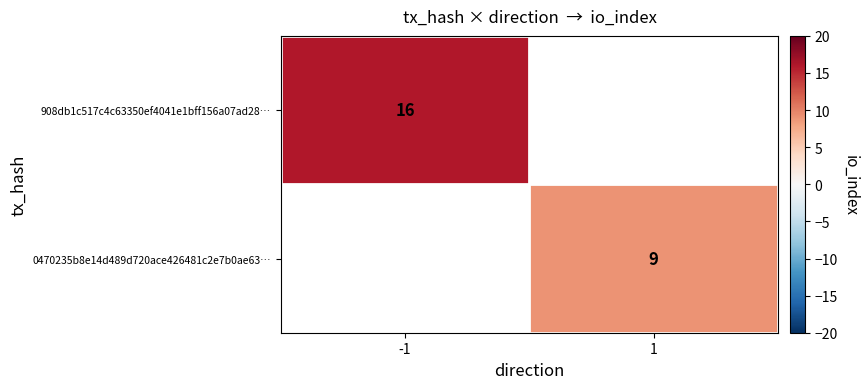

The value of 908db1c517c4c63350ef4041e1bff156a07ad28… at -1 is 16. True or false?

True